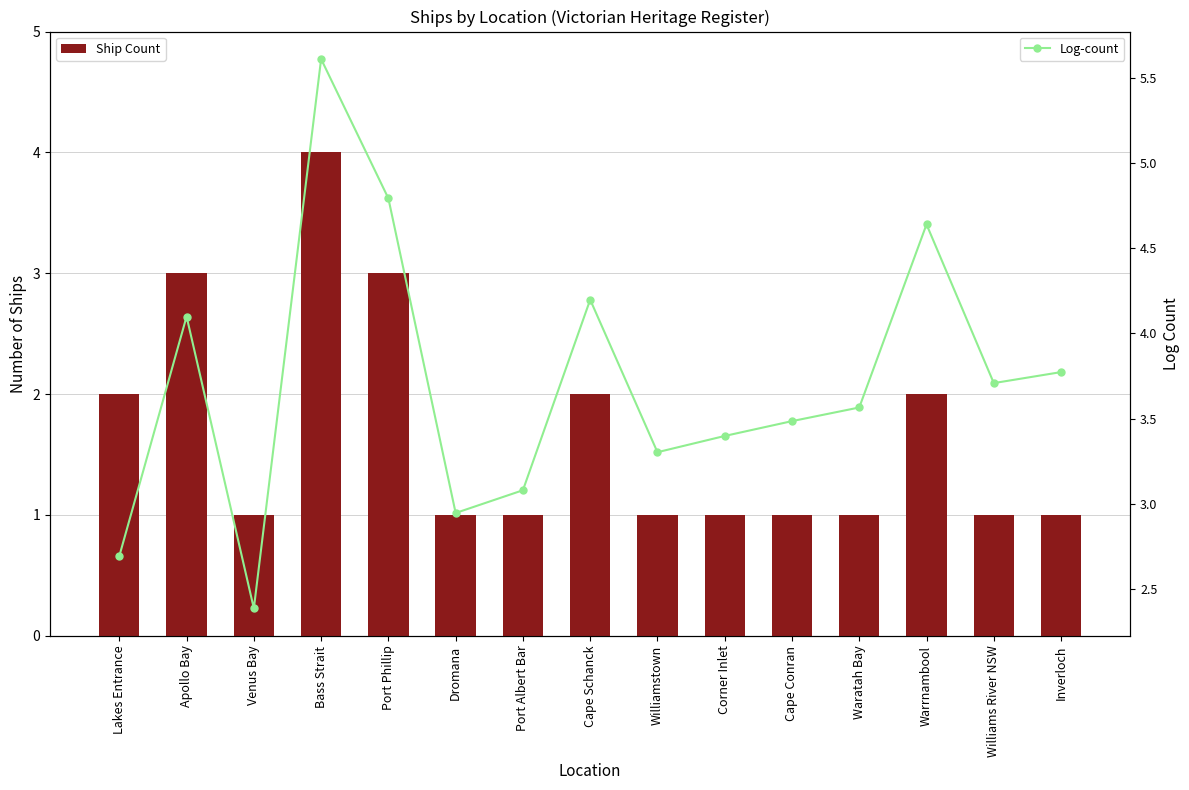

What is the maximum value shown in the chart?

5.6